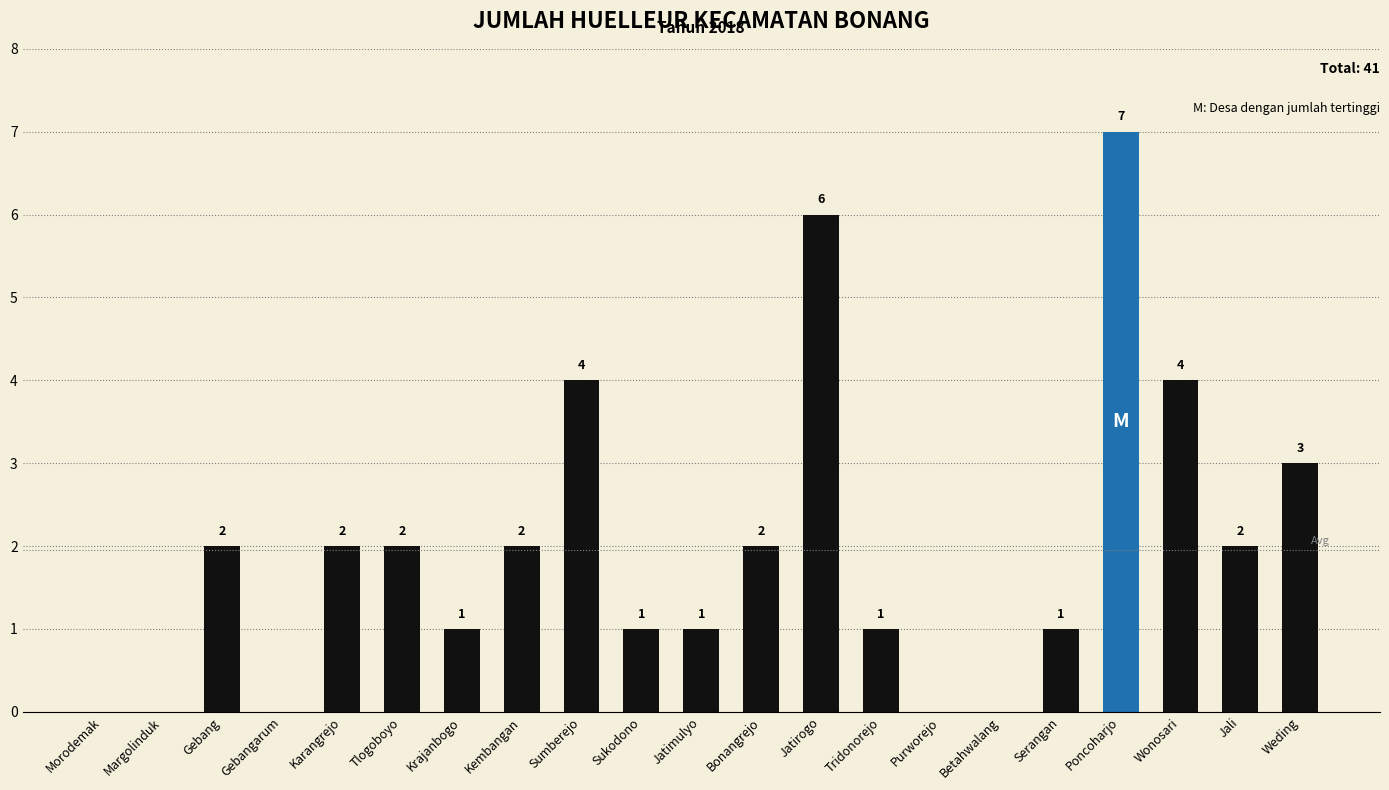

Count the values in the range 1 to 2.

11